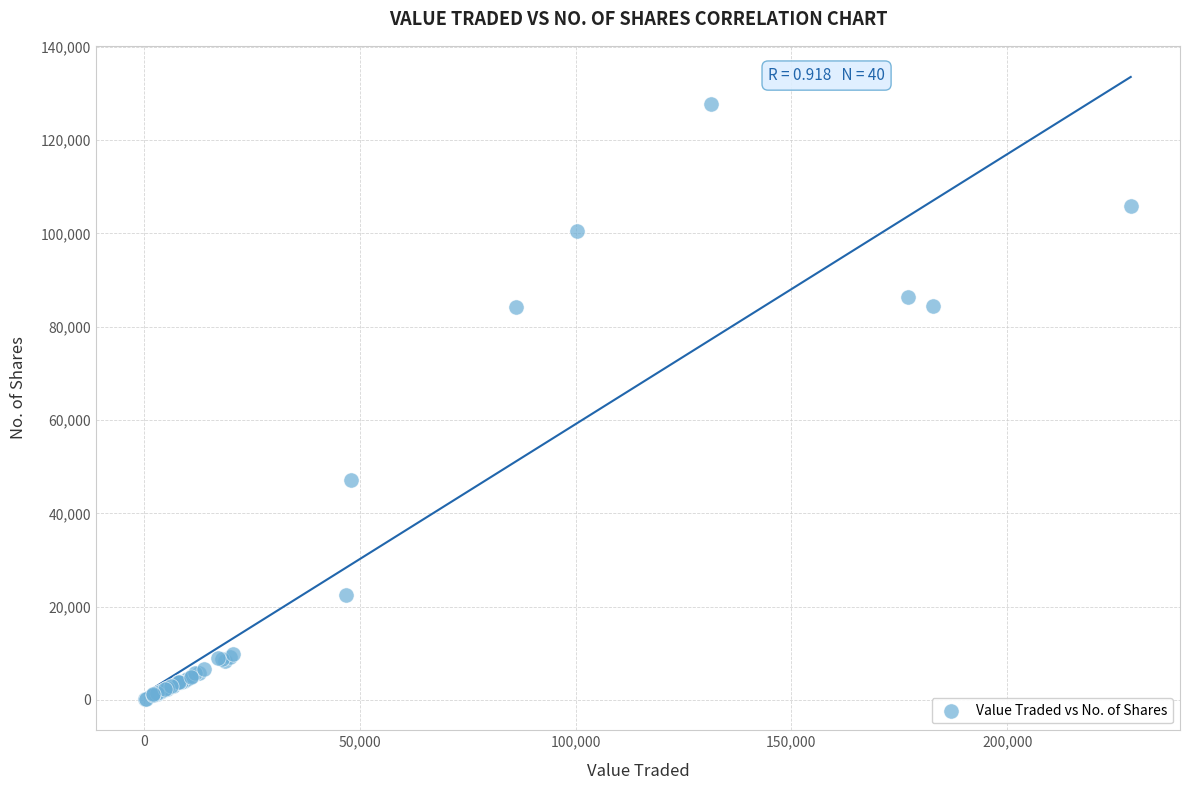

What Y value in the scatter plot is closest to 63994?

47203